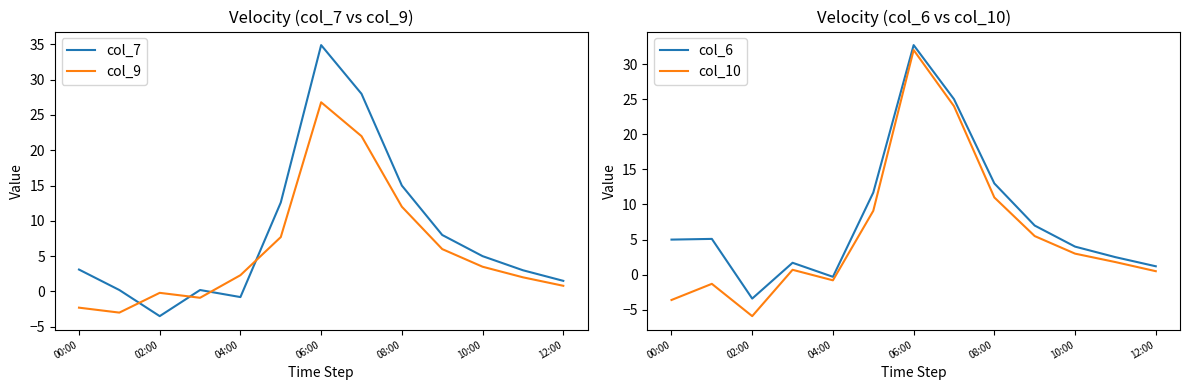

Which series has the largest total across all categories?

col_7